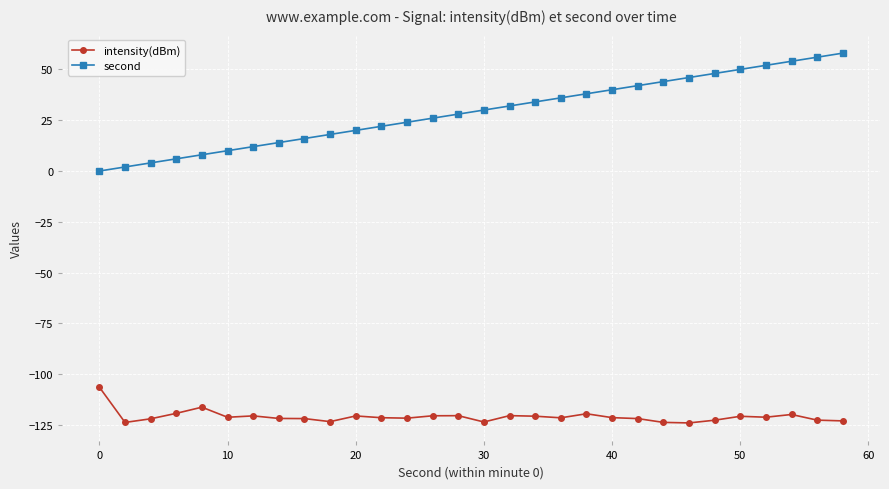

In intensity(dBm), how many points are lower than both neighbors (excluding endpoints)?

8